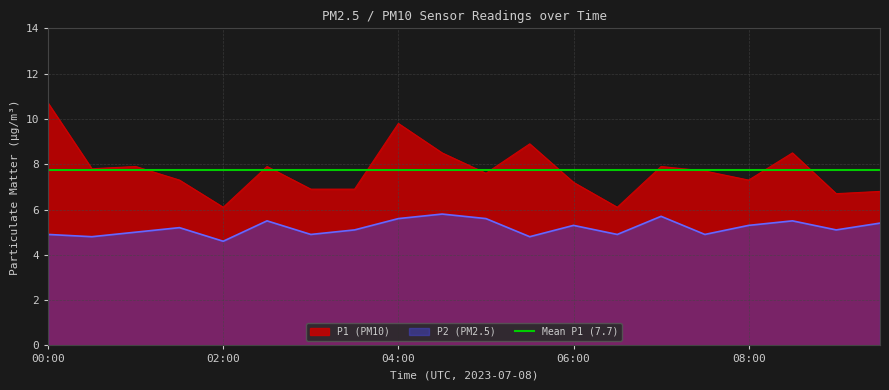

True or false: P1 and P2 cross at least once.

False